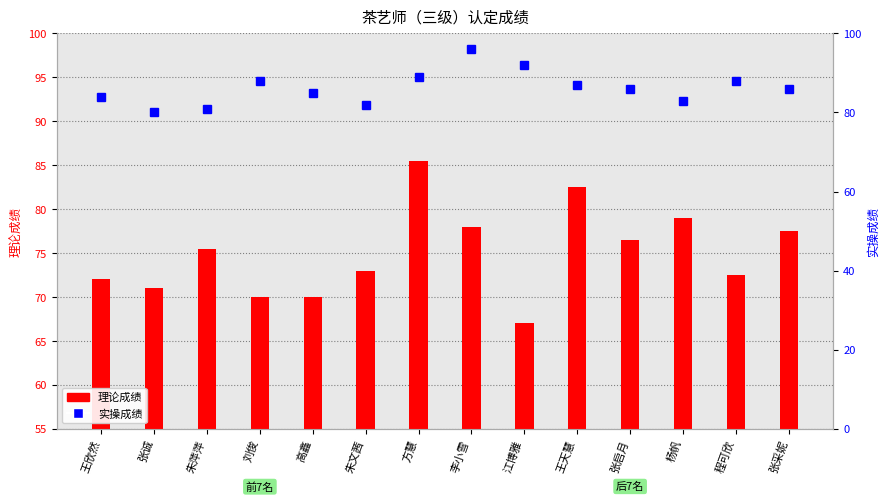

Between 张诚 and 江博雅, which series saw the biggest shift?

实操成绩